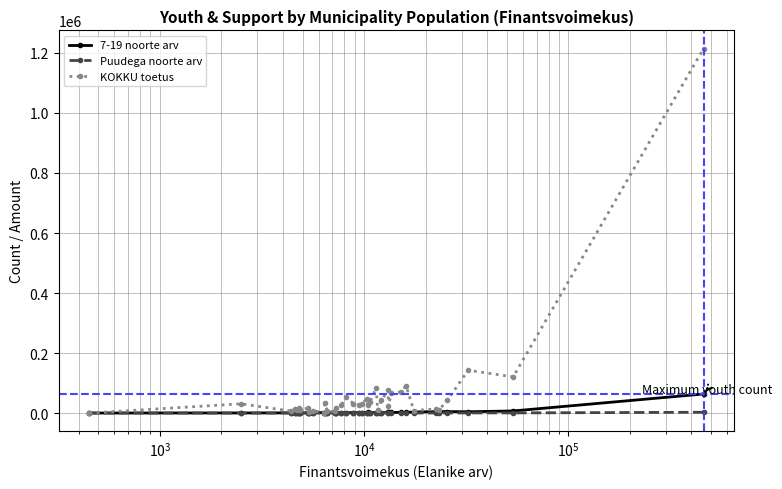

True or false: KOKKU toetus has more than 2 interior local peaks.

True